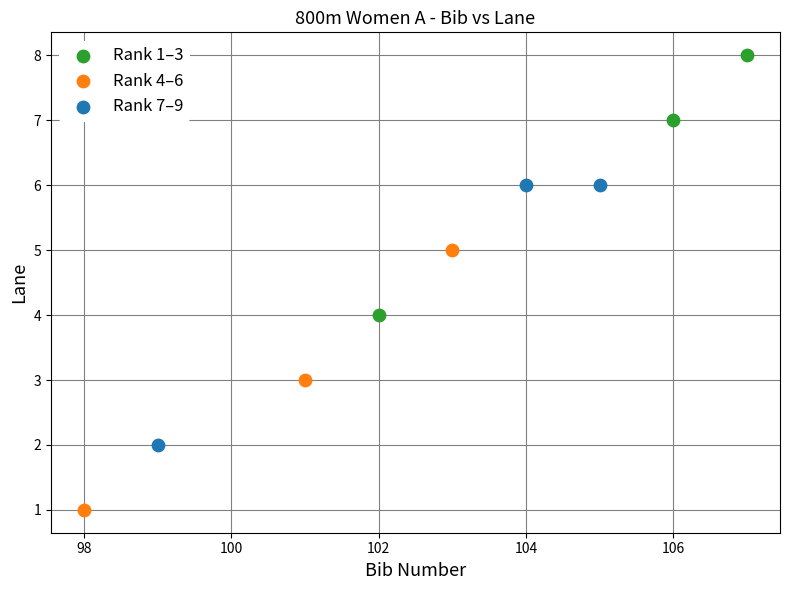

Which series reaches the maximum Y coordinate?

Rank 1–3